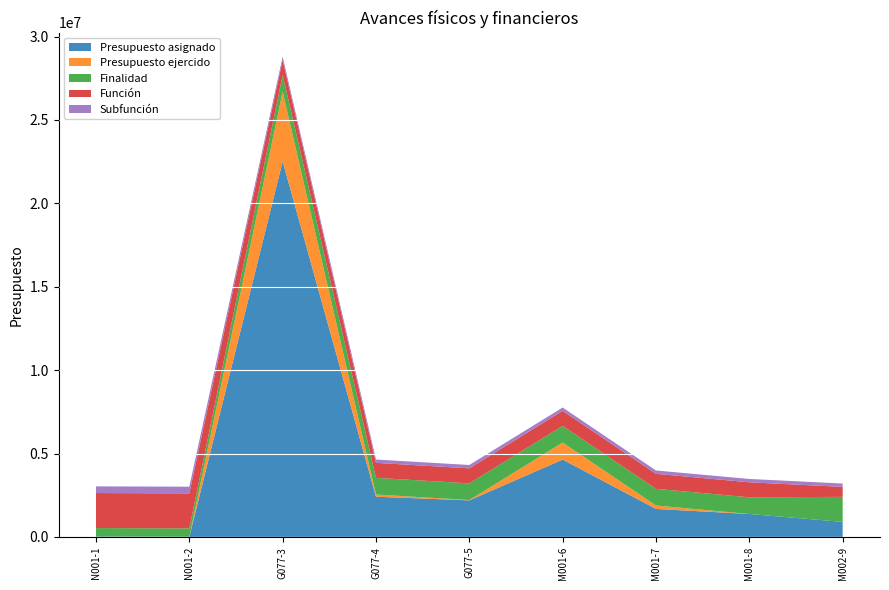

At which category is the sum across all series the highest?

G077-3